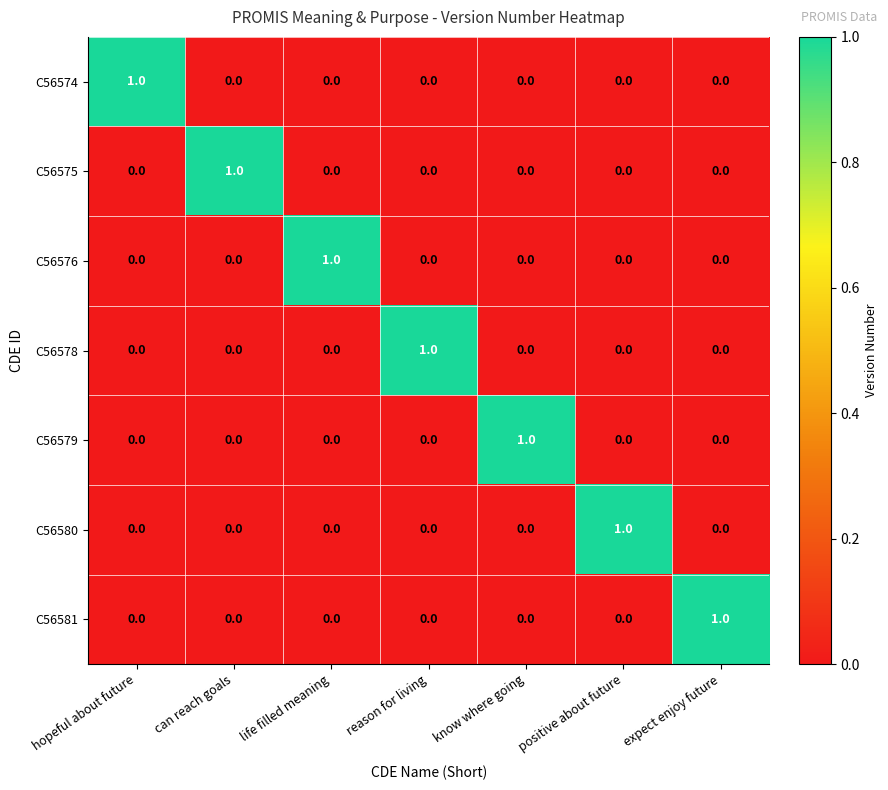

True or false: C56579 has a value of 0 at can reach goals.

True